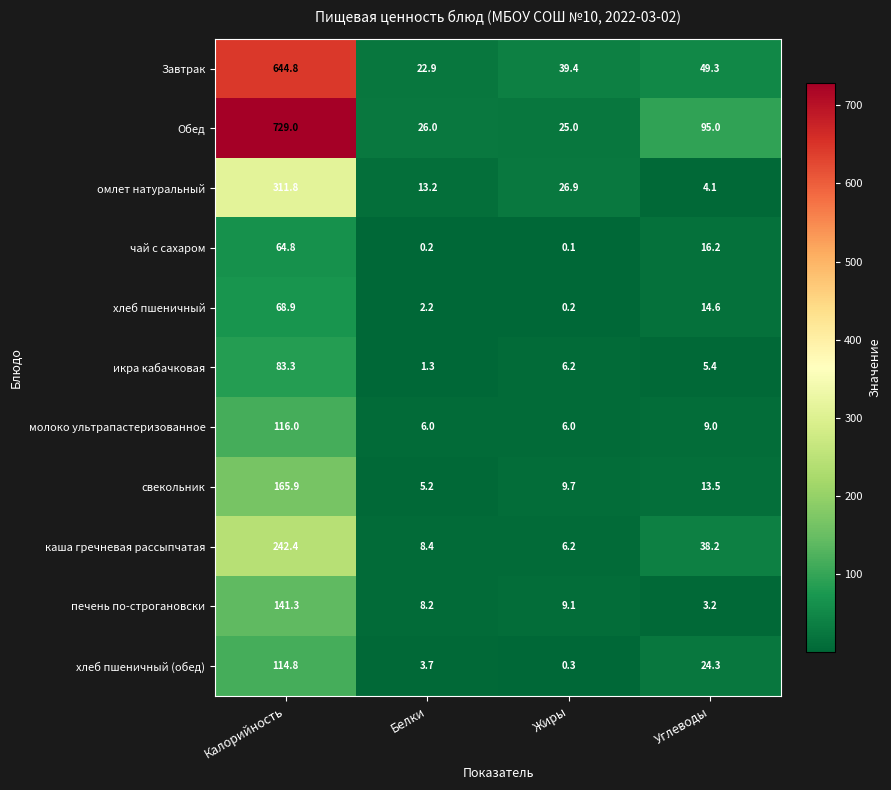

True or false: хлеб пшеничный has a value of 68.9 at Калорийность.

True